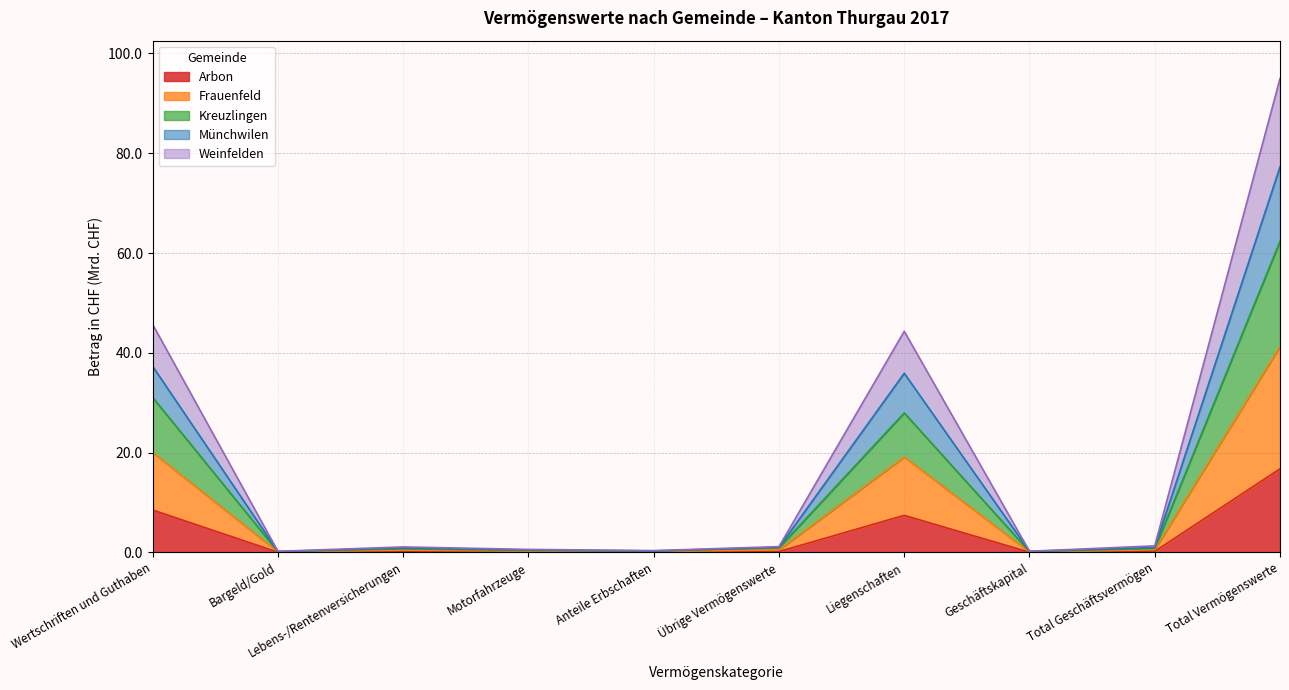

The Arbon series shows 0.1 at Motorfahrzeuge. True or false?

True